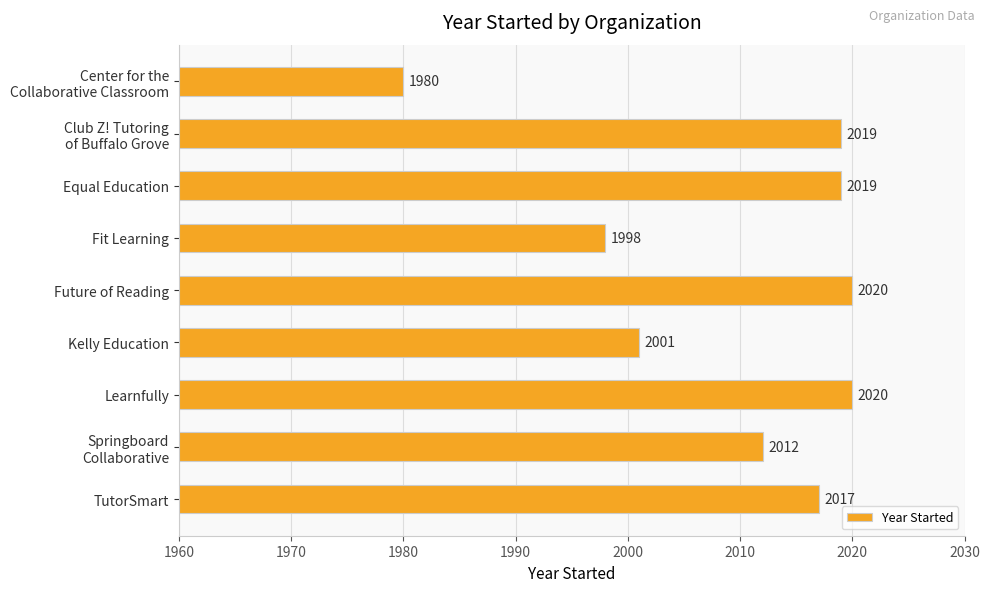

Where is the data nearest to the value 2000?

Kelly Education